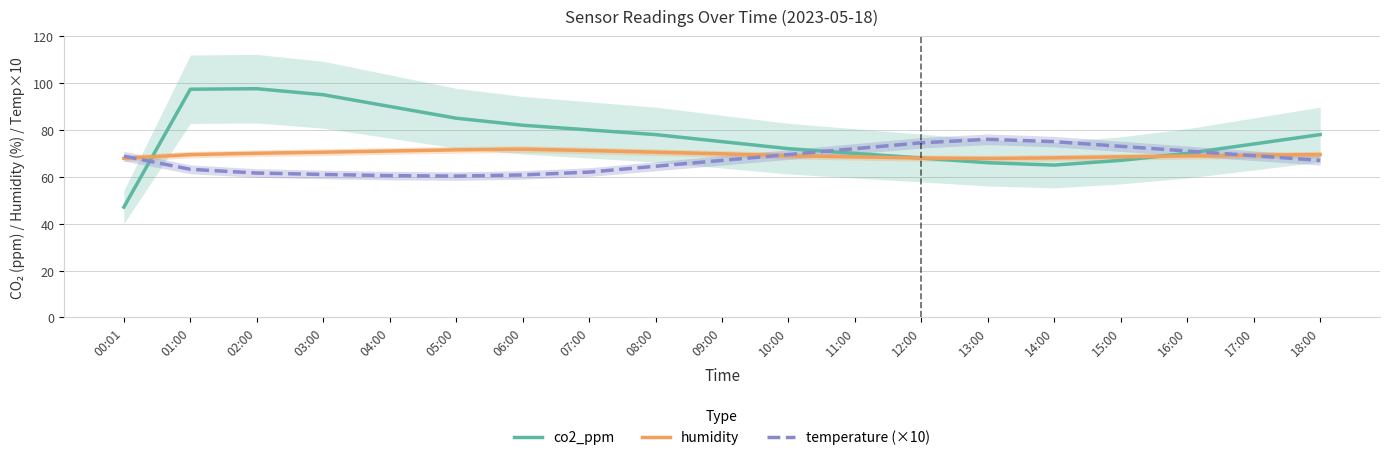

How many interior local peaks does the humidity series have?

1